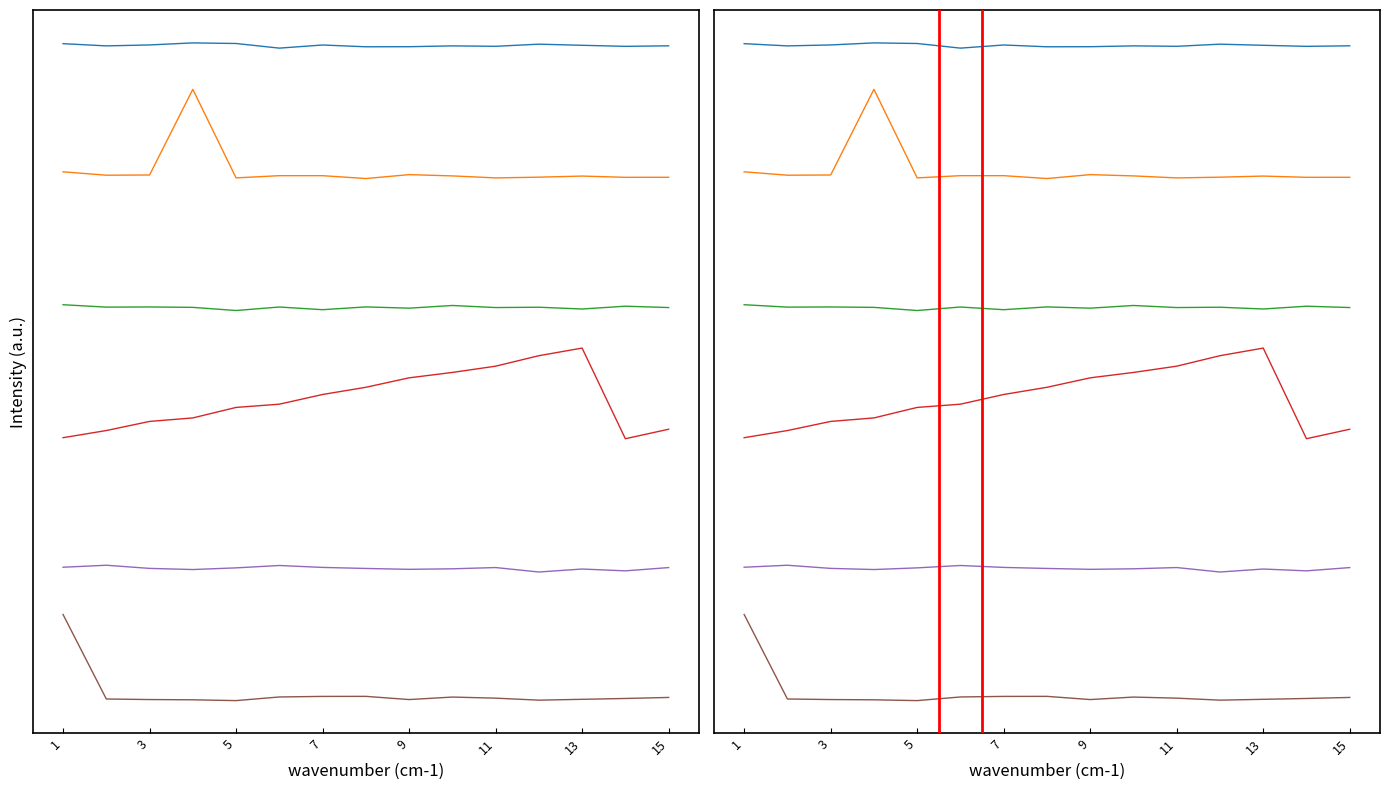

What is the difference between the highest and lowest values at 13?

6.0